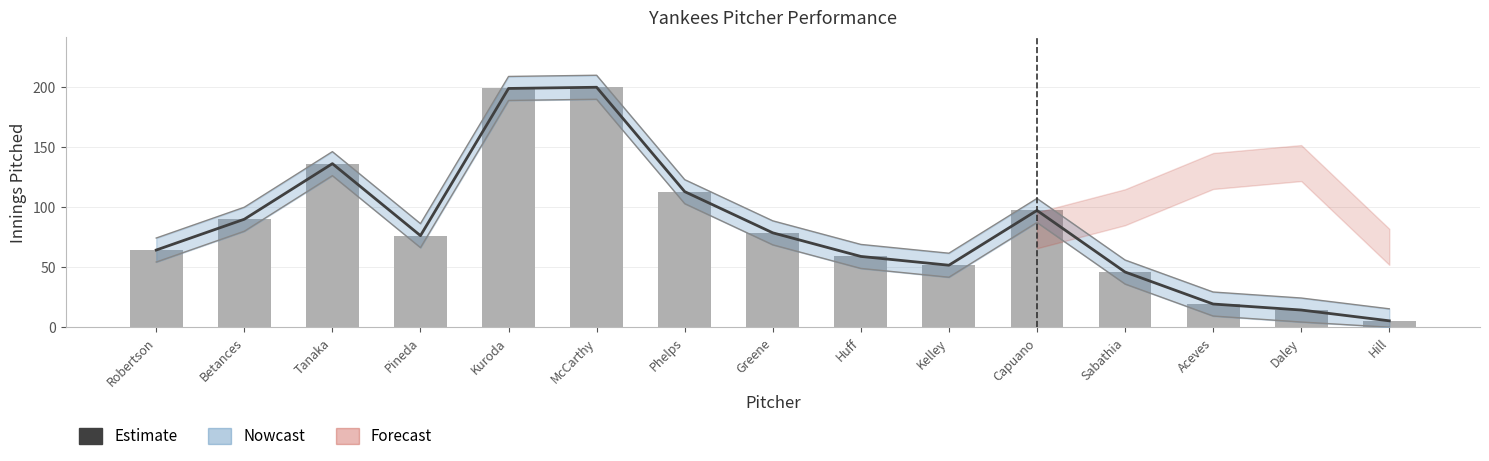

Which series has the largest range (max minus min)?

Estimate